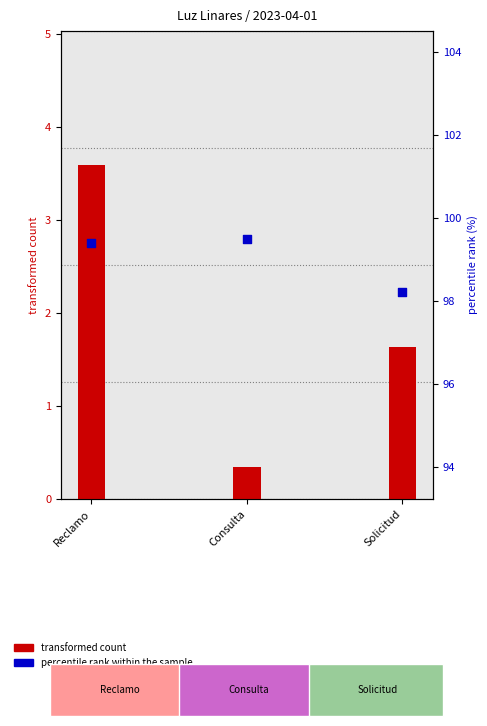

What is the total value across all series at Solicitud?

99.9